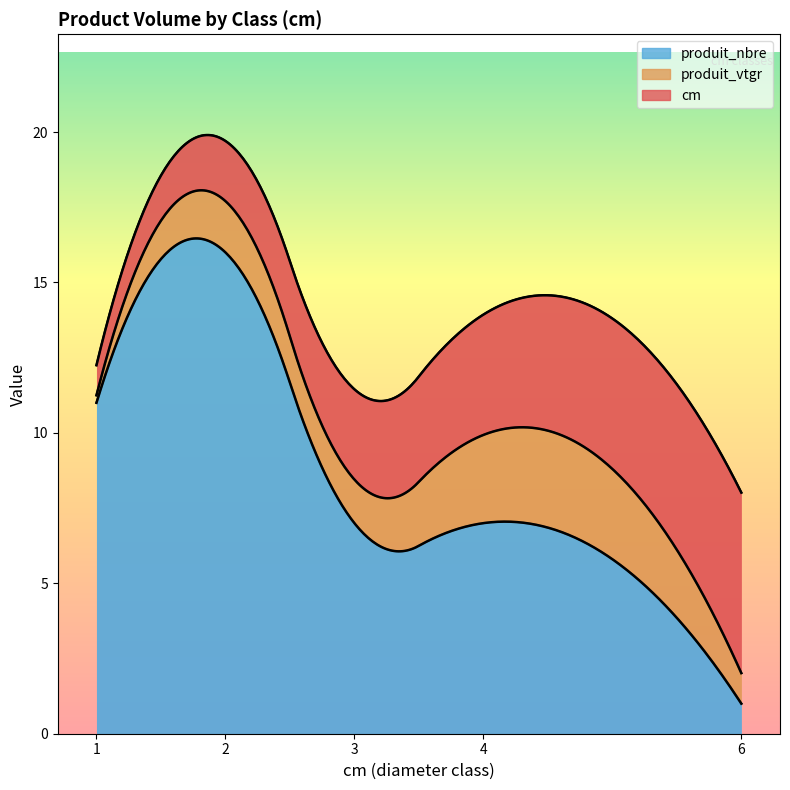

Reading left to right, list all the values displayed in this chart.

cm: 1=1.0	2=2.0	3=3.0	4=4.0	6=6.0
produit_vtgr: 1=0.2	2=1.7	3=1.4	4=2.9	6=1.0
produit_nbre: 1=11.0	2=16.0	3=7.0	4=7.0	6=1.0